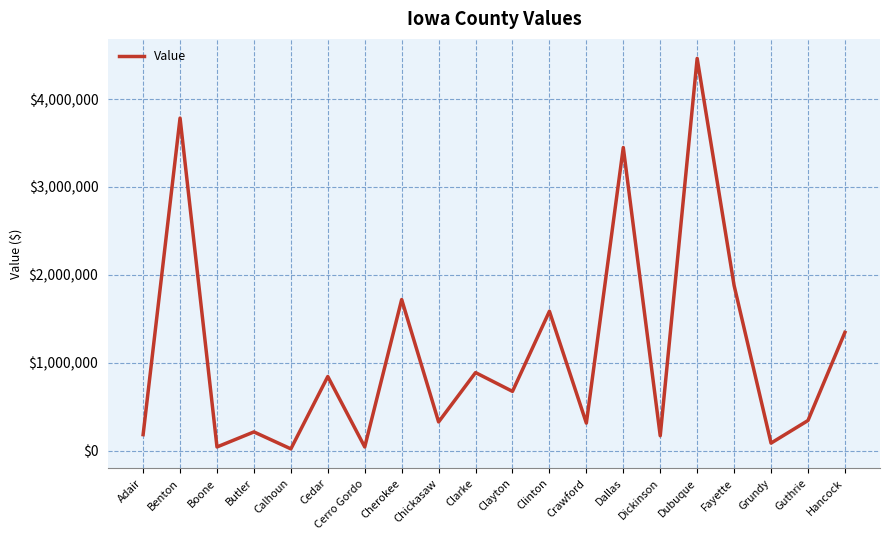

What position from the left is Cherokee?

8